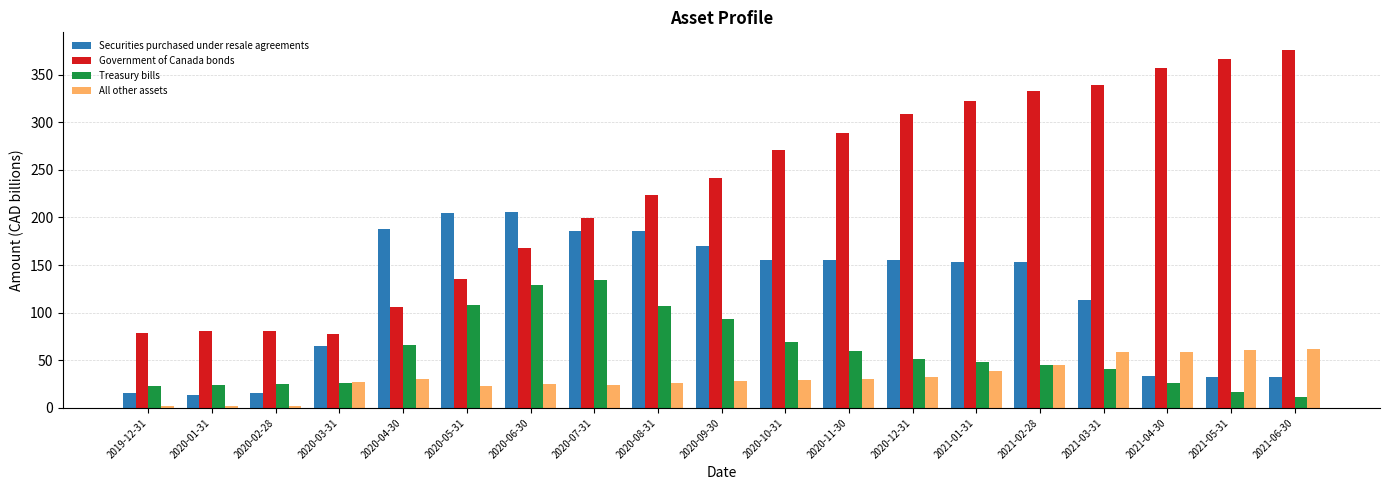

Which series has the largest range (max minus min)?

Government of Canada bonds